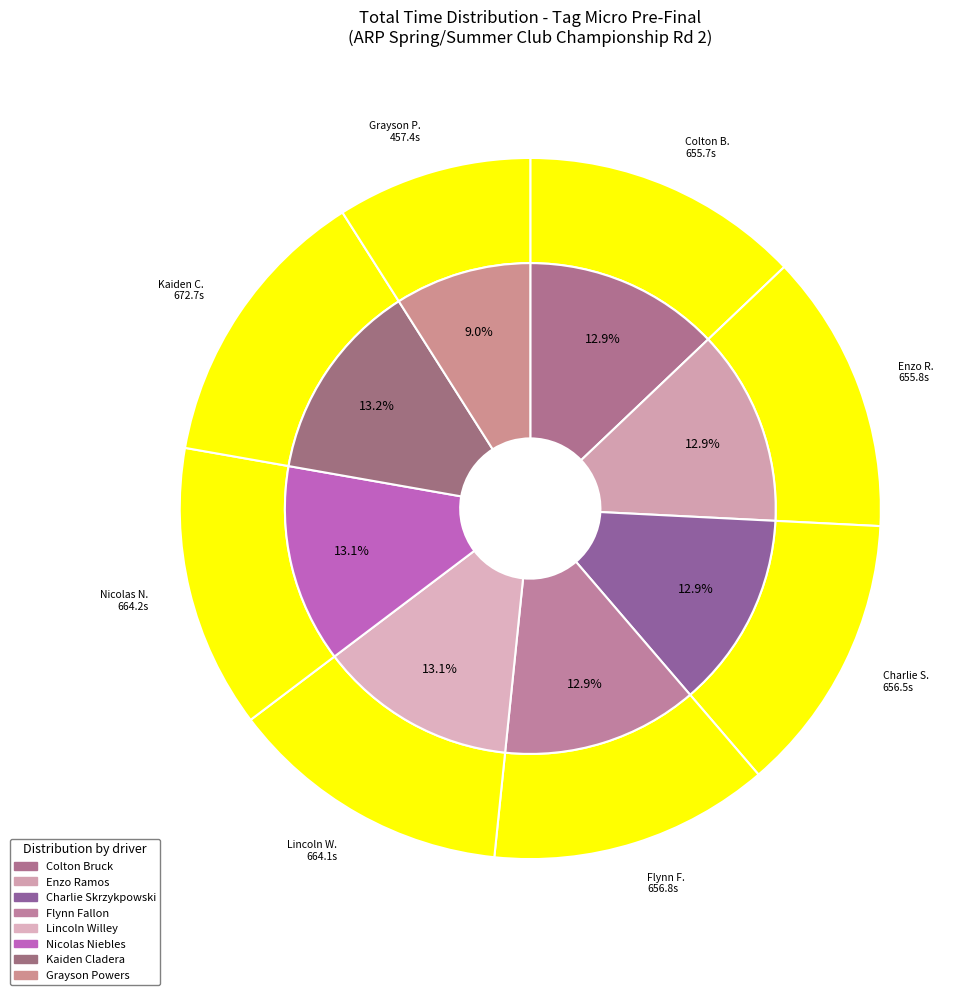

What is the smallest slice in the pie chart?

Grayson Powers